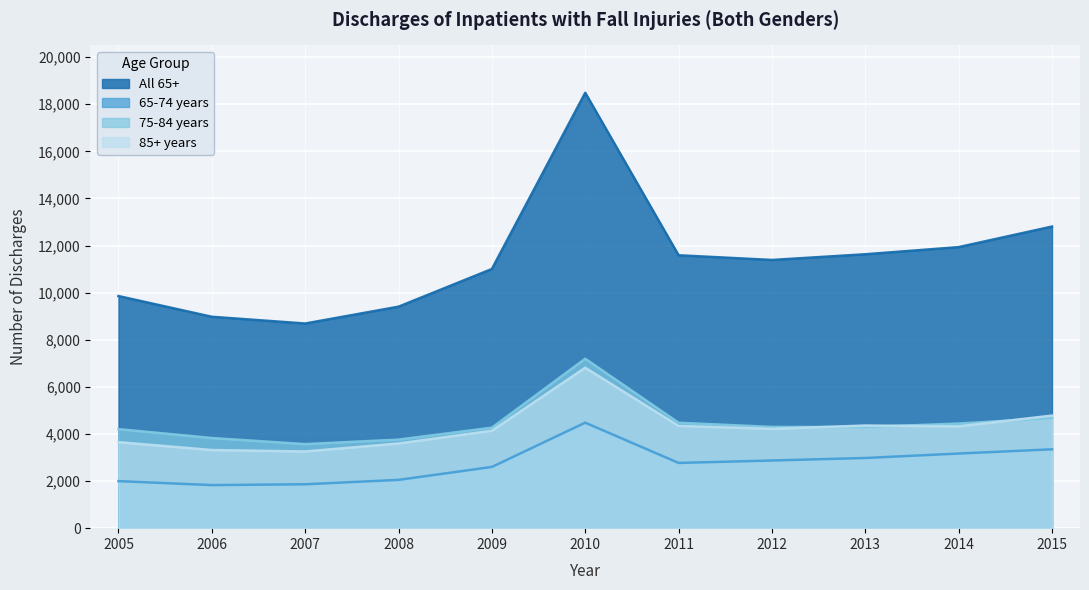

What is the difference between the highest and lowest values at 2013?

8651